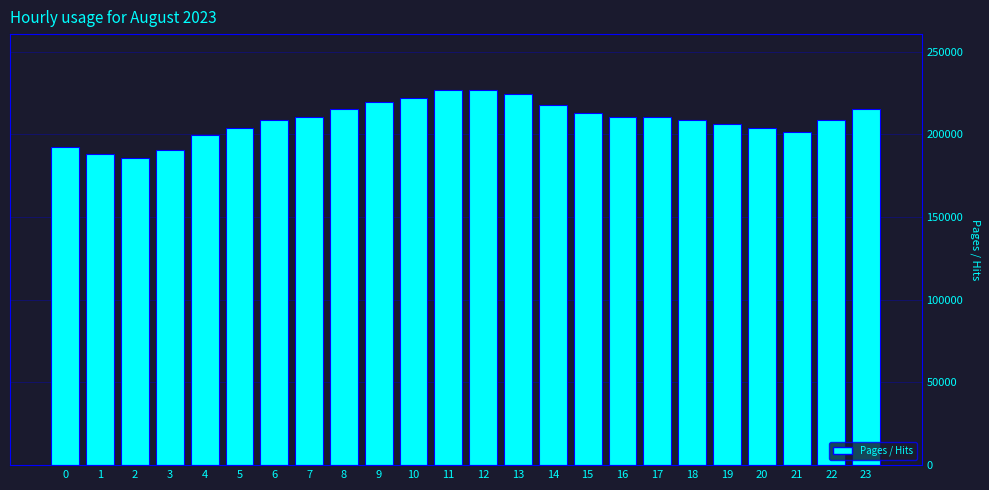

Reading right to left, list all the values displayed in this chart.

215321	208521	201722	203988	206255	208521	210788	210788	213055	217588	224387	226654	226654	222121	219854	215321	210788	208521	203988	199455	190389	185856	188123	192656